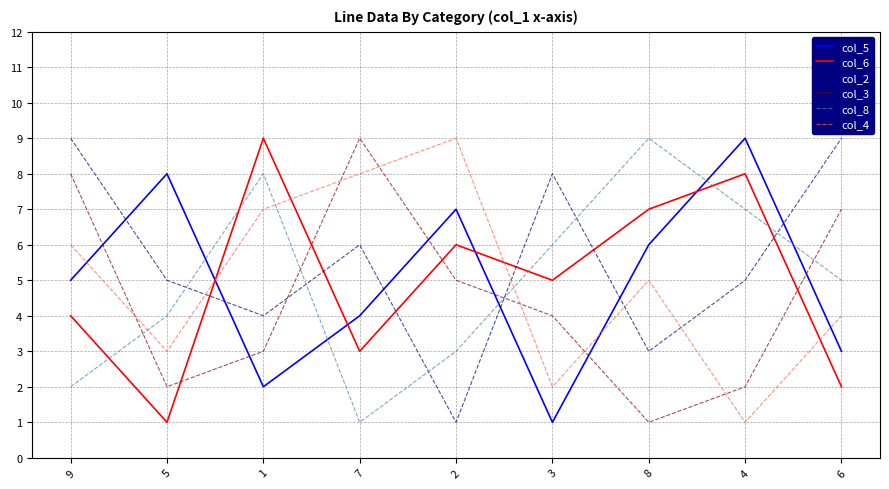

Reading left to right, list all the values displayed in this chart.

col_5: 5	8	2	4	7	1	6	9	3
col_6: 4	1	9	3	6	5	7	8	2
col_2: 9	5	4	6	1	8	3	5	9
col_3: 8	2	3	9	5	4	1	2	7
col_8: 2	4	8	1	3	6	9	7	5
col_4: 6	3	7	8	9	2	5	1	4